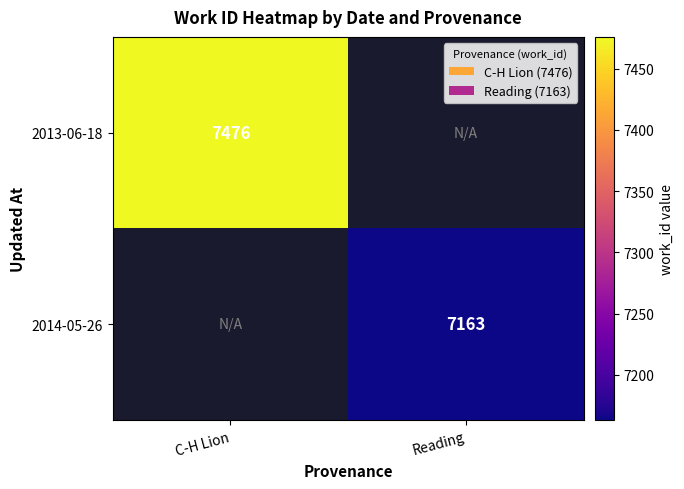

The 2013-06-18 series shows 7476 at C-H Lion. True or false?

True